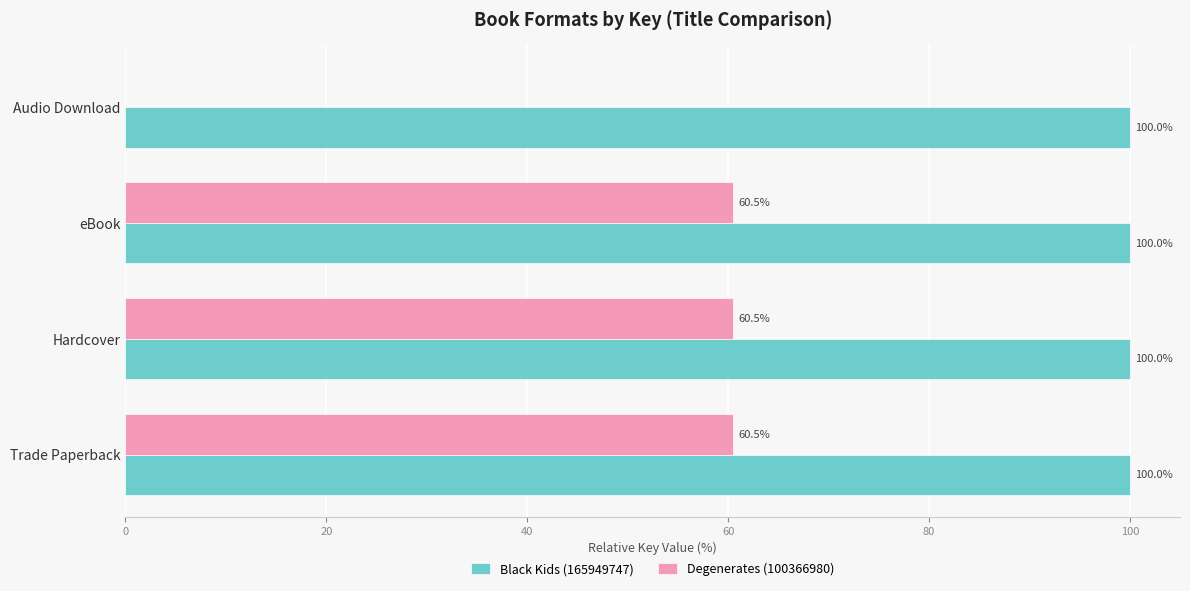

What is the sum of the Degenerates (100366980) values at Hardcover and eBook?

121.0